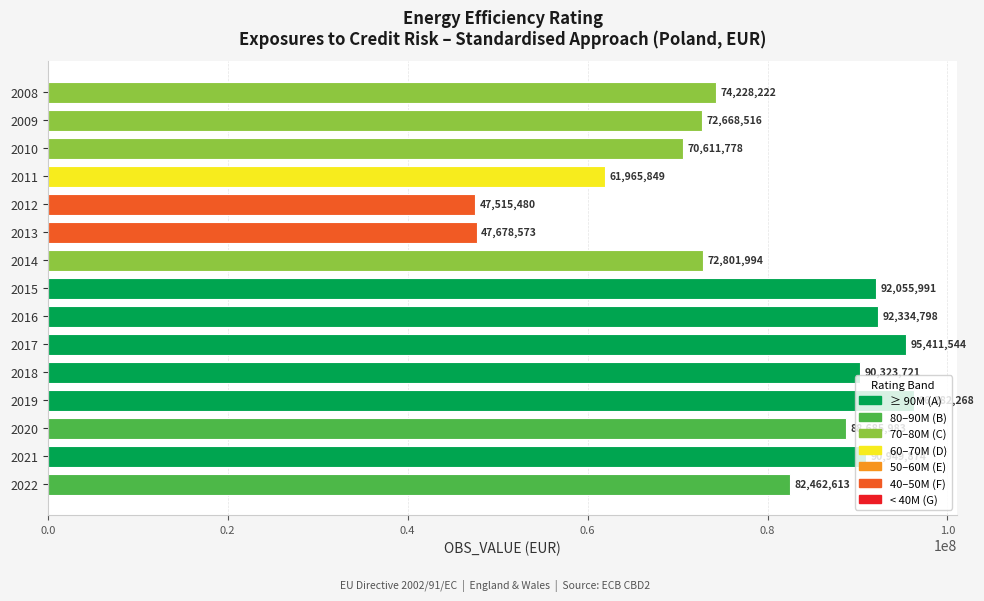

Does the chart contain any negative values?

No